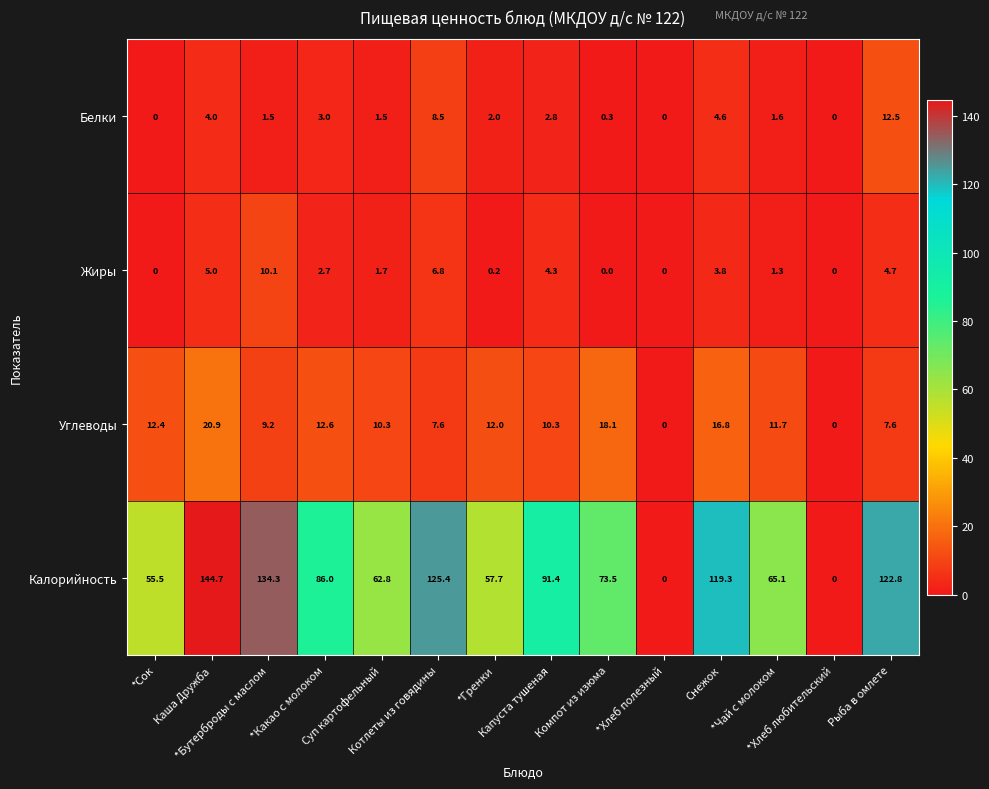

List the series in order of their peak value, lowest first.

Жиры, Белки, Углеводы, Калорийность